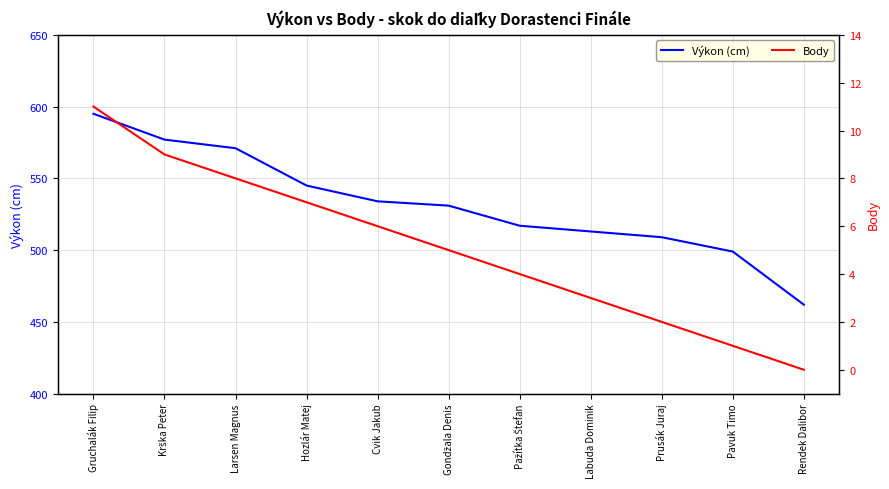

List the labels in order of Body value, smallest first.

Rendek Dalibor, Pavuk Timo, Prusák Juraj, Labuda Dominik, Pažítka Štefan, Gondžala Denis, Cvik Jakub, Hozlár Matej, Larsen Magnus, Krška Peter, Gruchalák Filip